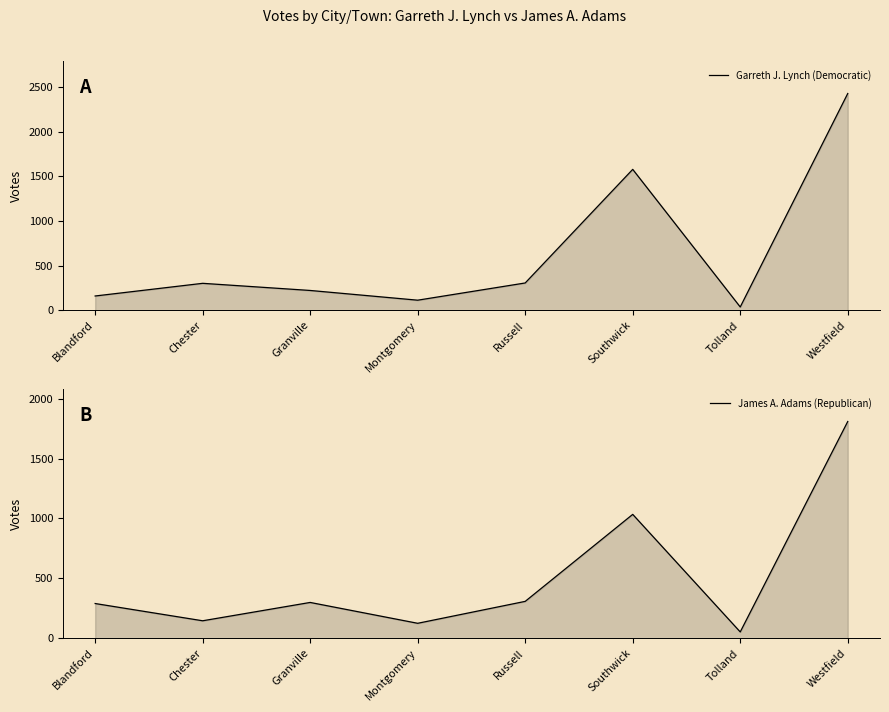

How many lines are shown in the chart?

2